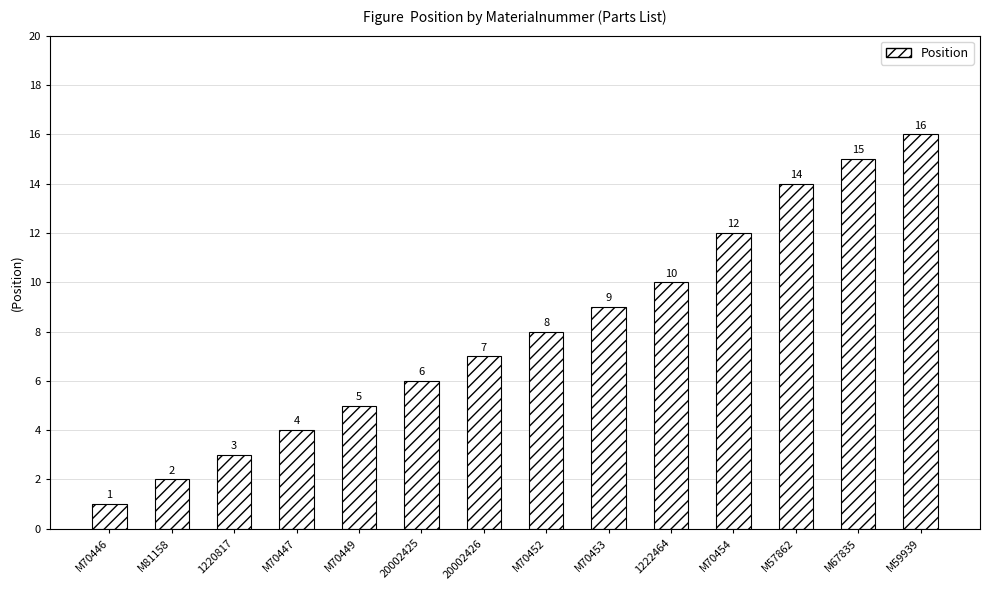

True or false: the data shows 14 at M57862.

True